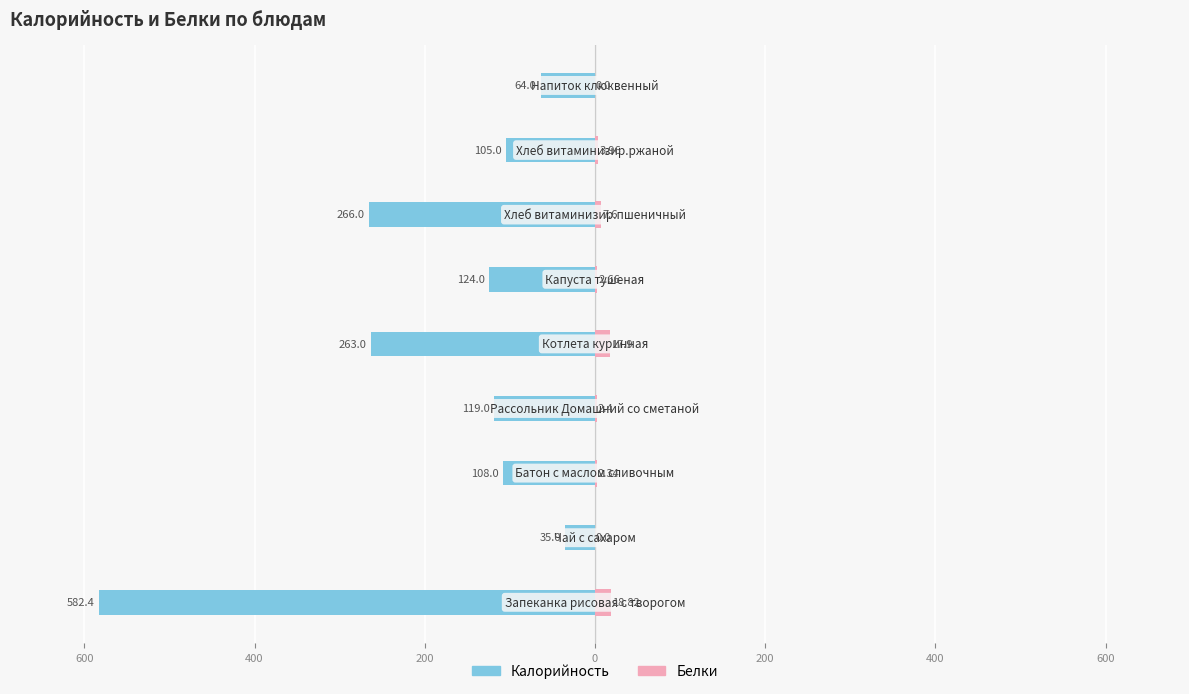

What is the sum of all Калорийность values?

-1666.4